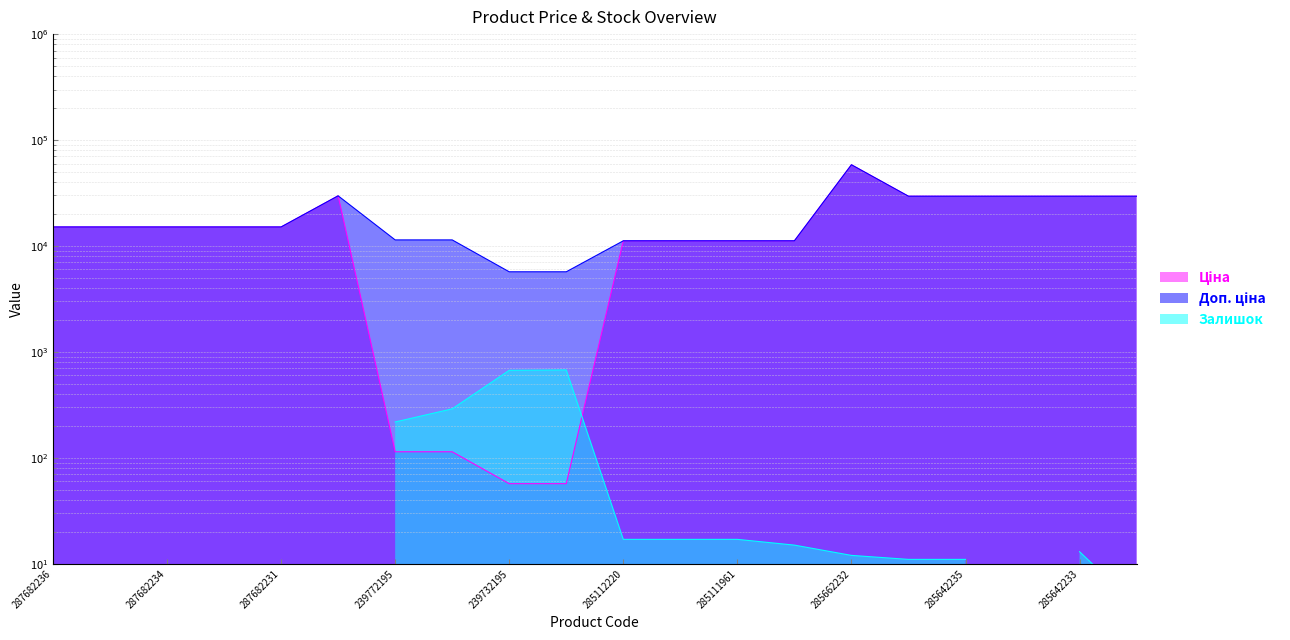

Which label corresponds to the largest value in the chart?

285662232